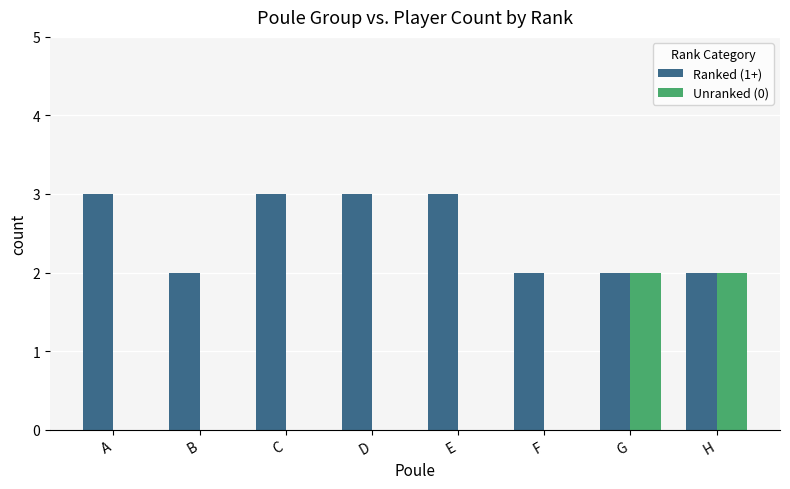

The Ranked (1+) series shows 1 at H. True or false?

False